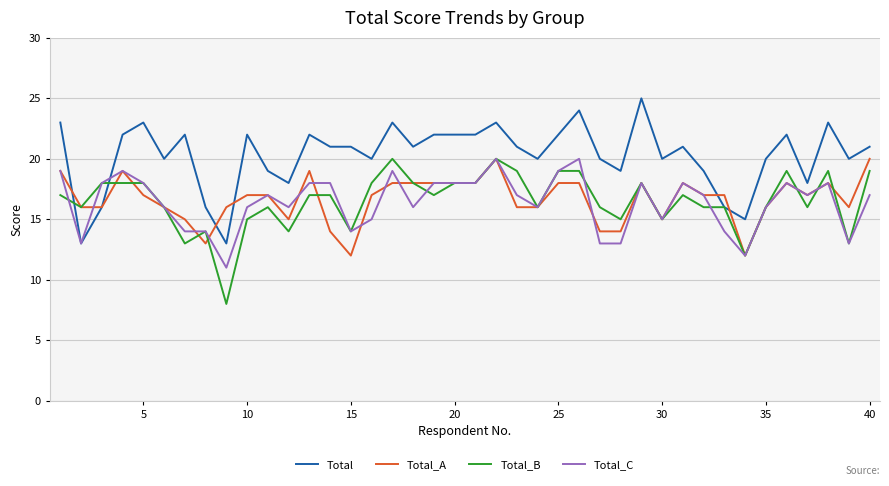

What is the maximum value for Total_C?

20